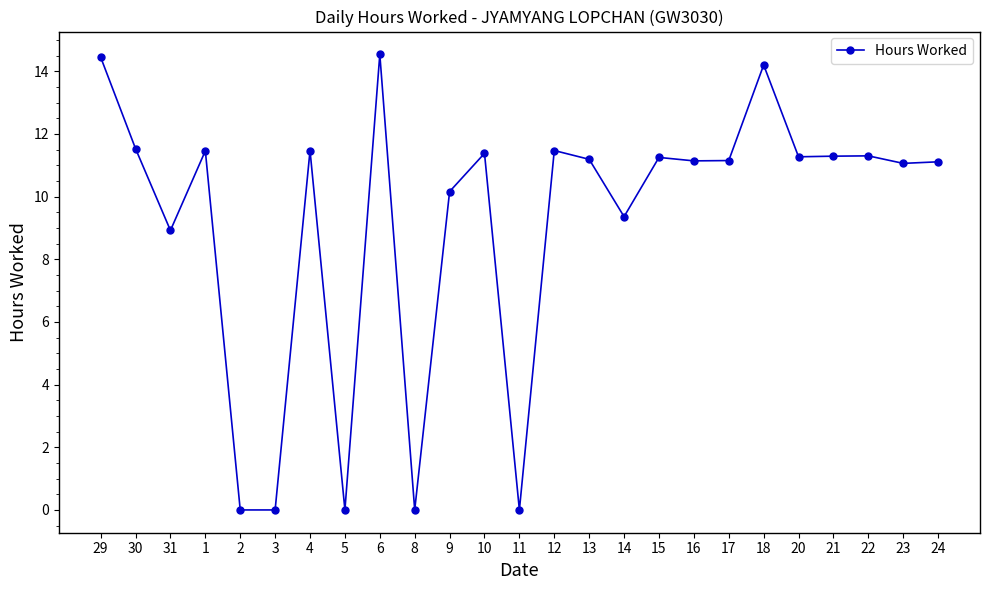

How many distinct data groups are displayed?

1